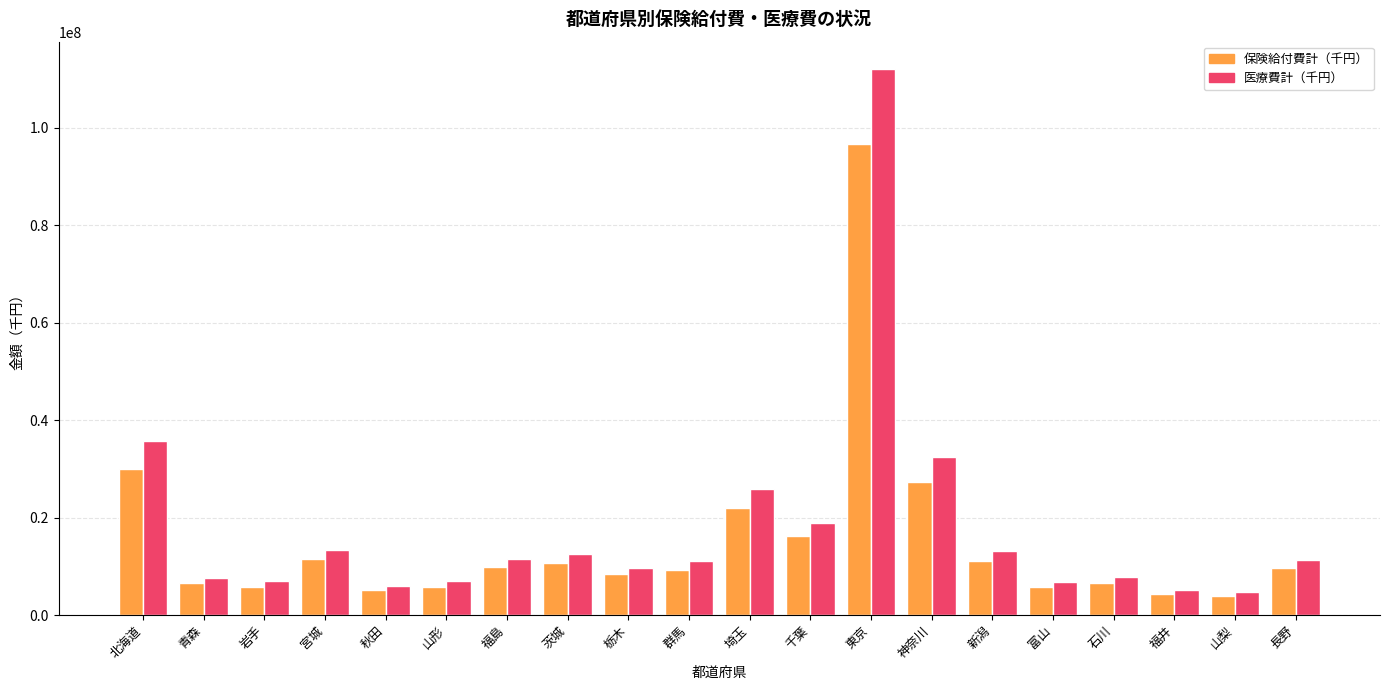

What is the difference between the maximum and minimum values in the 保険給付費計（千円） series?

92865375.8